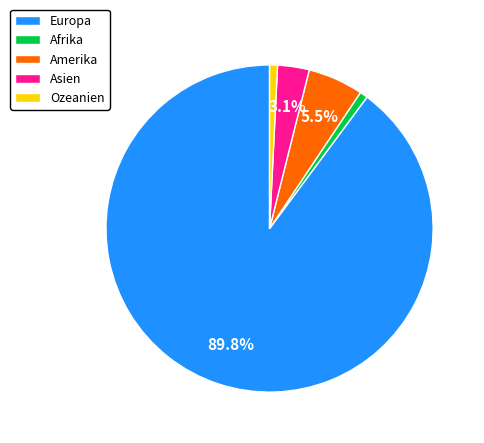

Which category has the biggest portion of the pie?

Europa